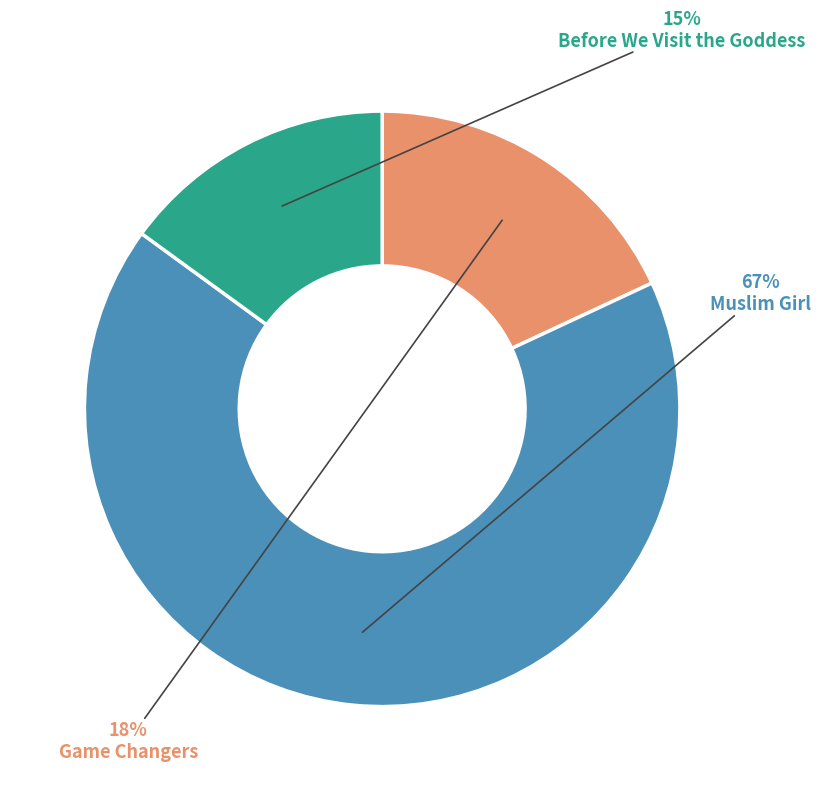

To the nearest percent, what is the difference between the largest and smallest slice percentages?

52%